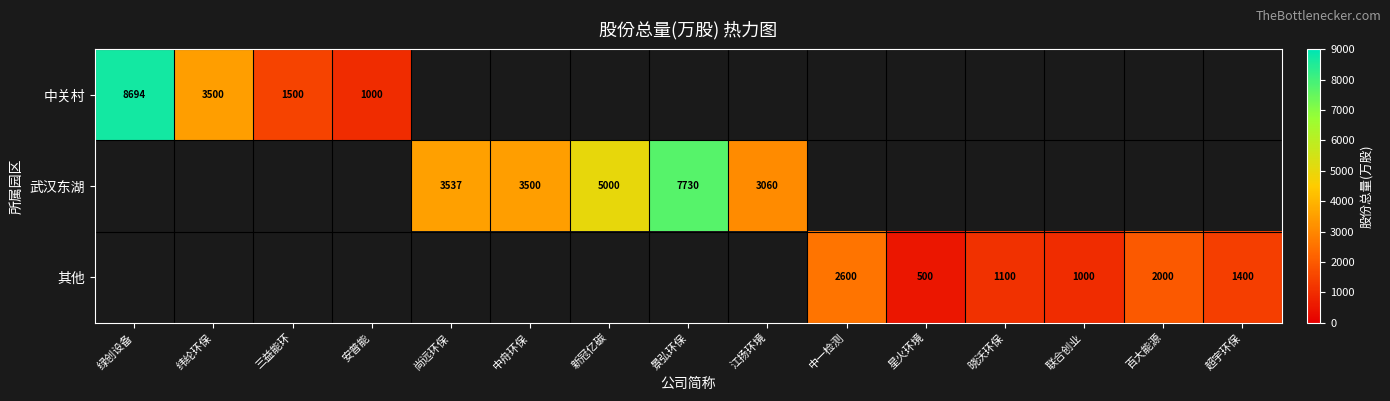

Rank the series by their maximum value, from highest to lowest.

中关村, 武汉东湖, 其他